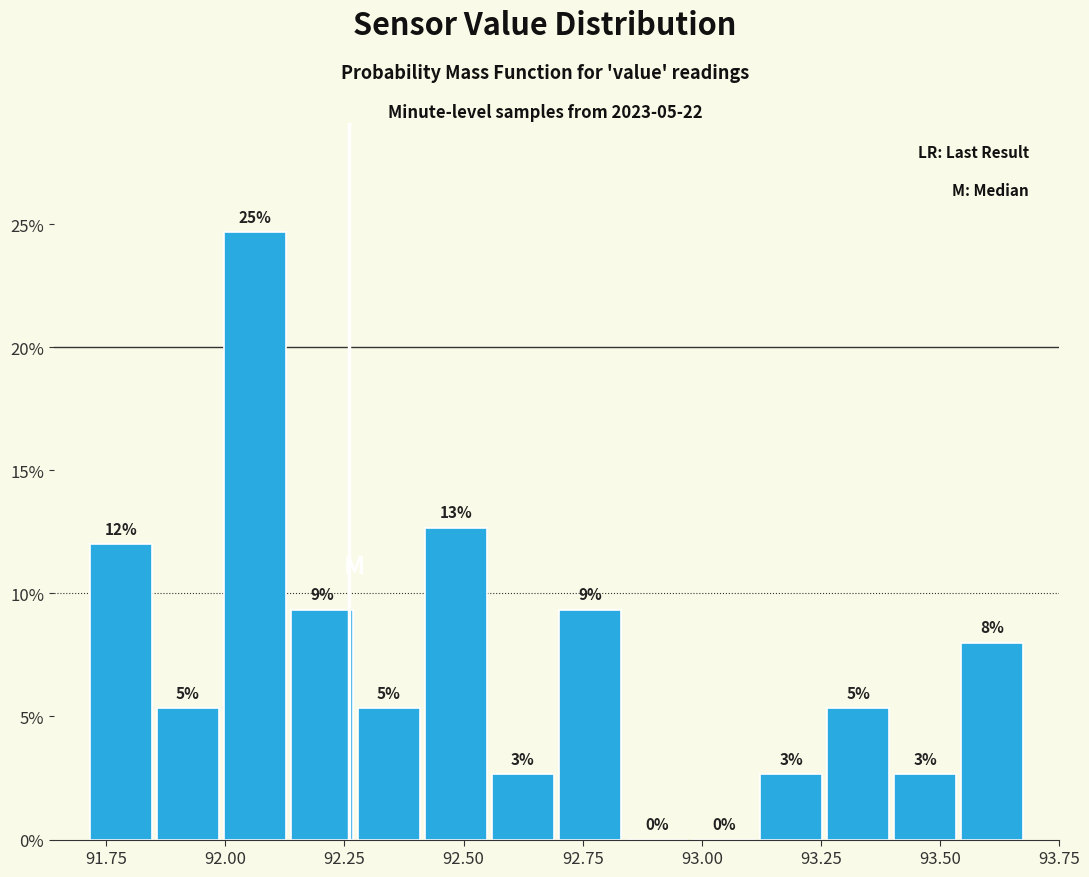

Read against the x-axis, roughly where is the centre of the tallest bar?

92.05